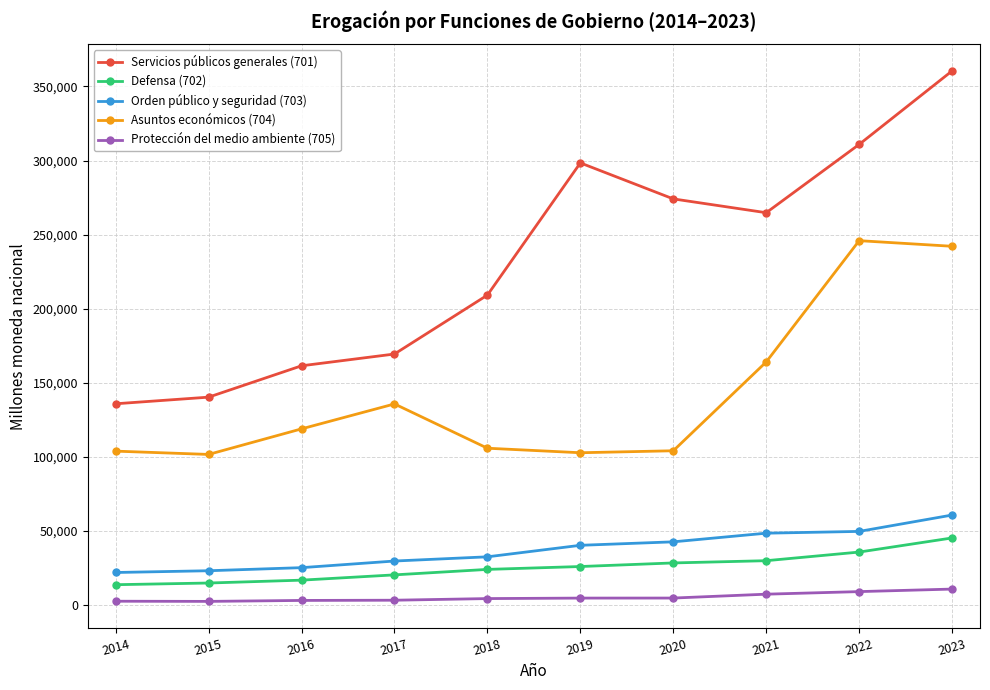

The Defensa (702) series shows 23882.2 at 2018. True or false?

True